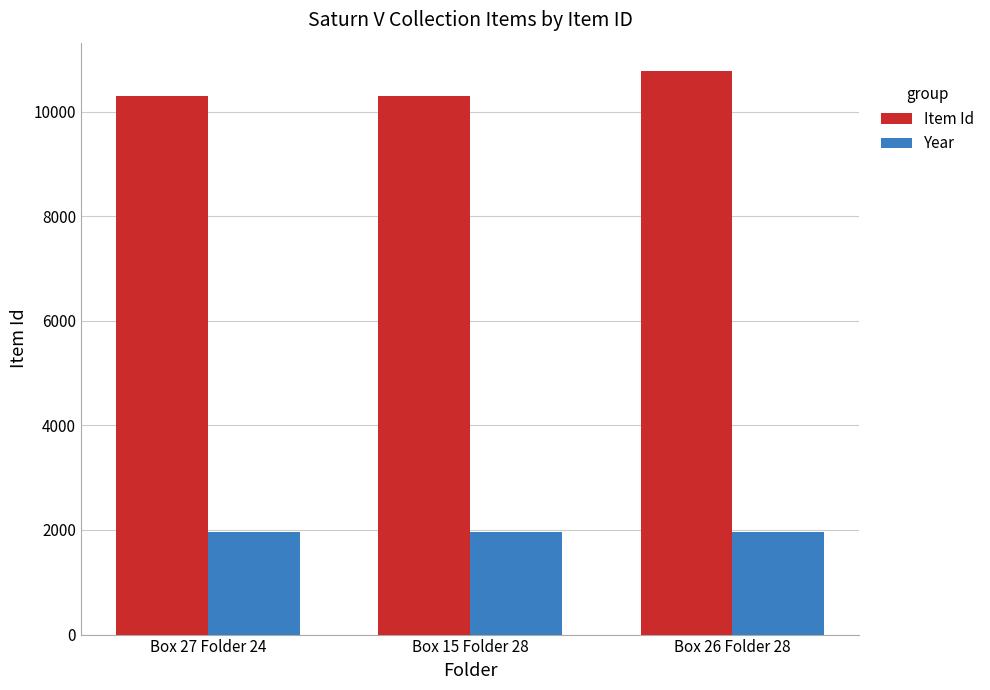

At Box 27 Folder 24, list the series in order from largest to smallest.

Item Id, Year